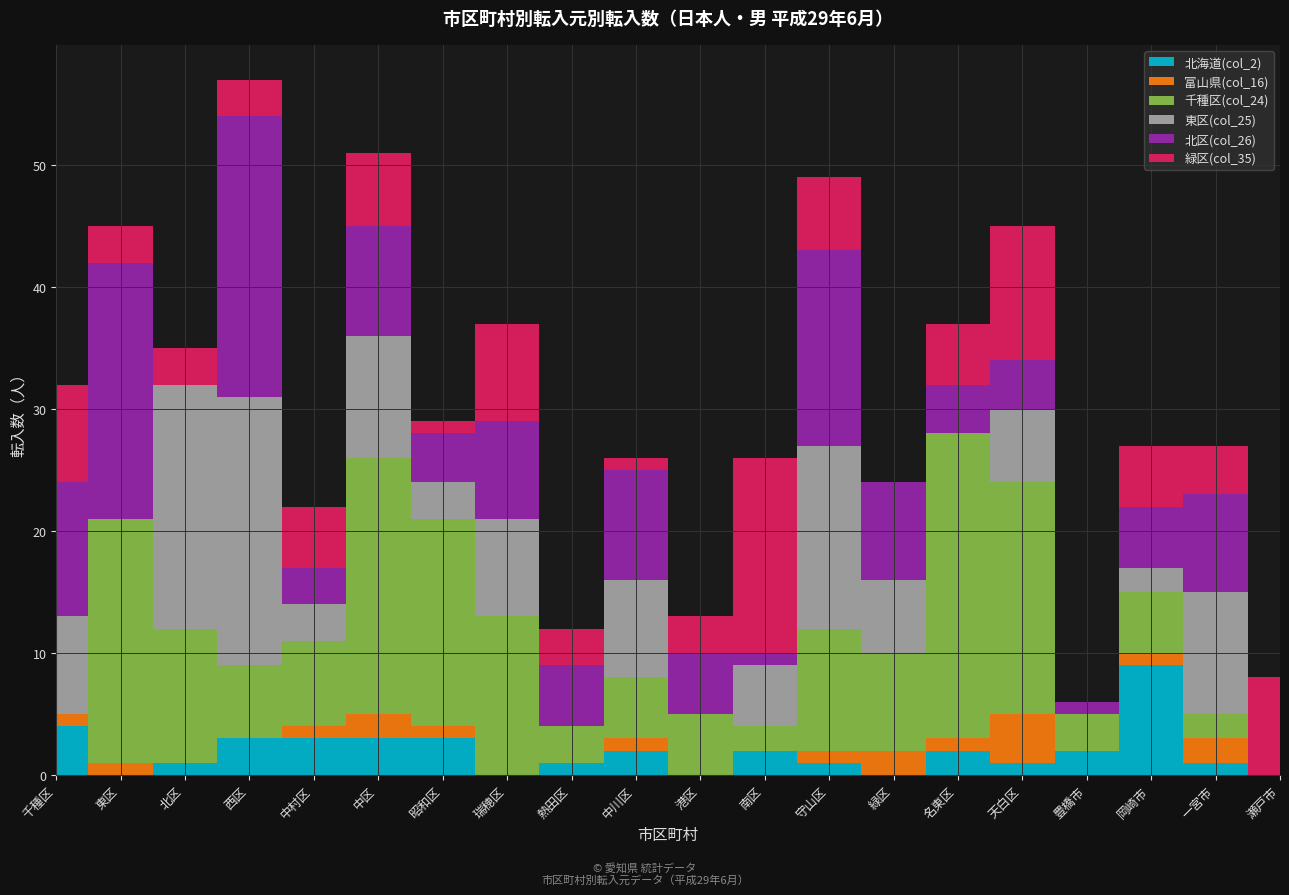

What is the difference between the second highest and minimum values in the 北海道(col_2) series?

4